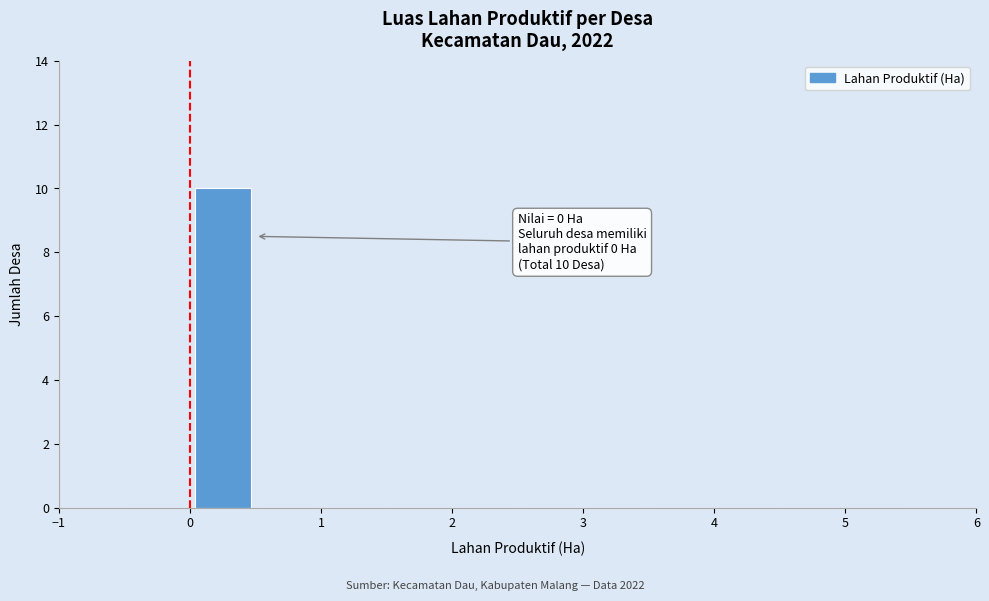

Which range on the x-axis has the tallest bar?

0.0 to 0.5